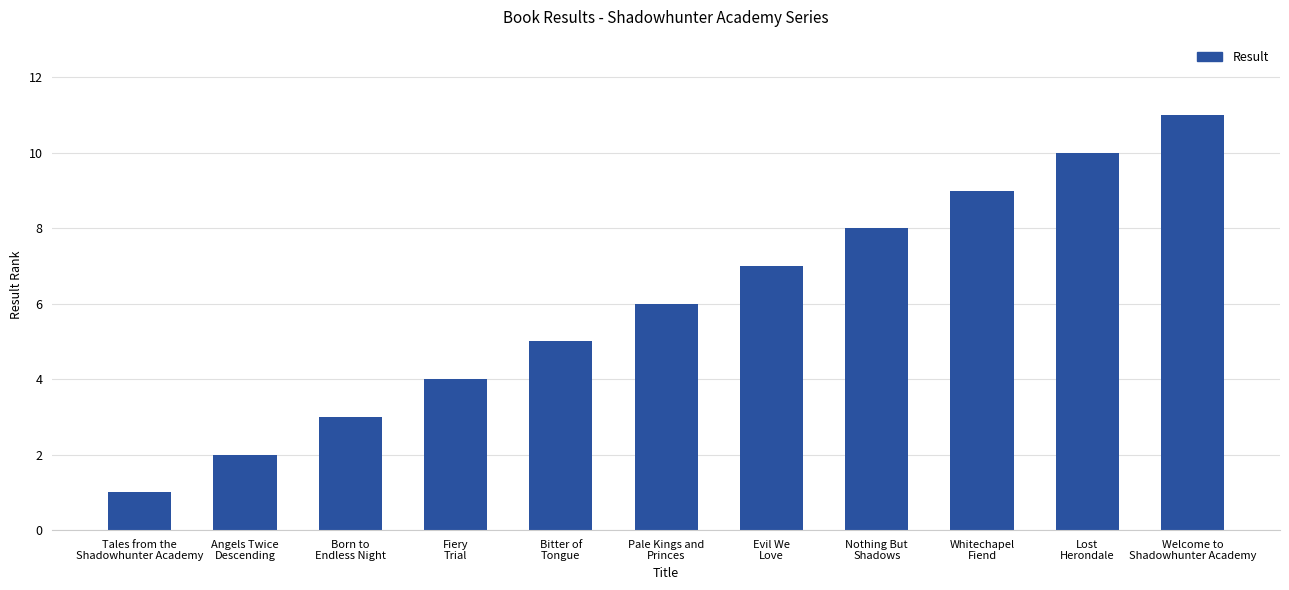

How many data points are less than 6?

5